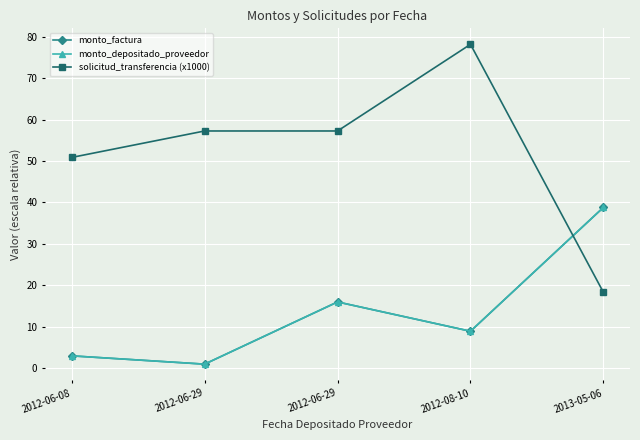

The value of monto_depositado_proveedor at 2013-05-06 is 38.8. True or false?

True